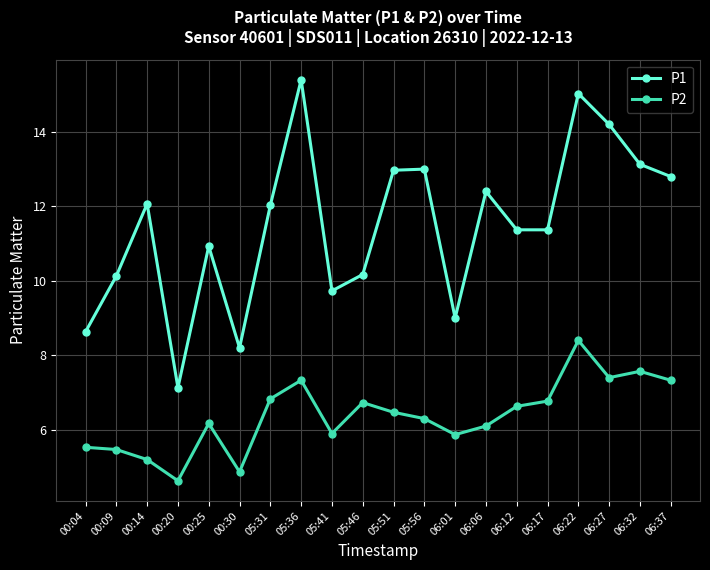

True or false: P2 has more than 1 interior local peaks.

True